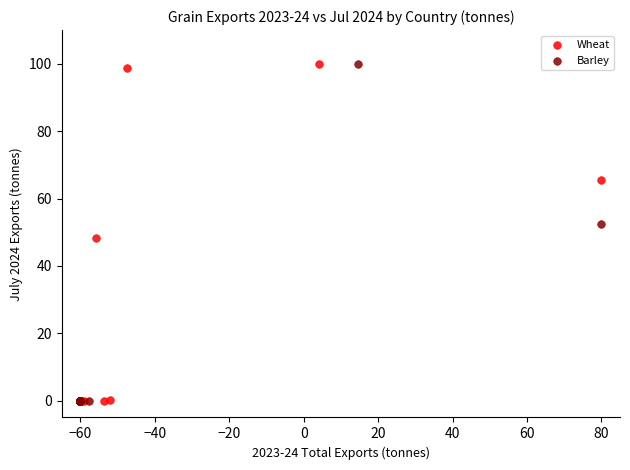

What are all the series names shown in the legend?

Wheat, Barley